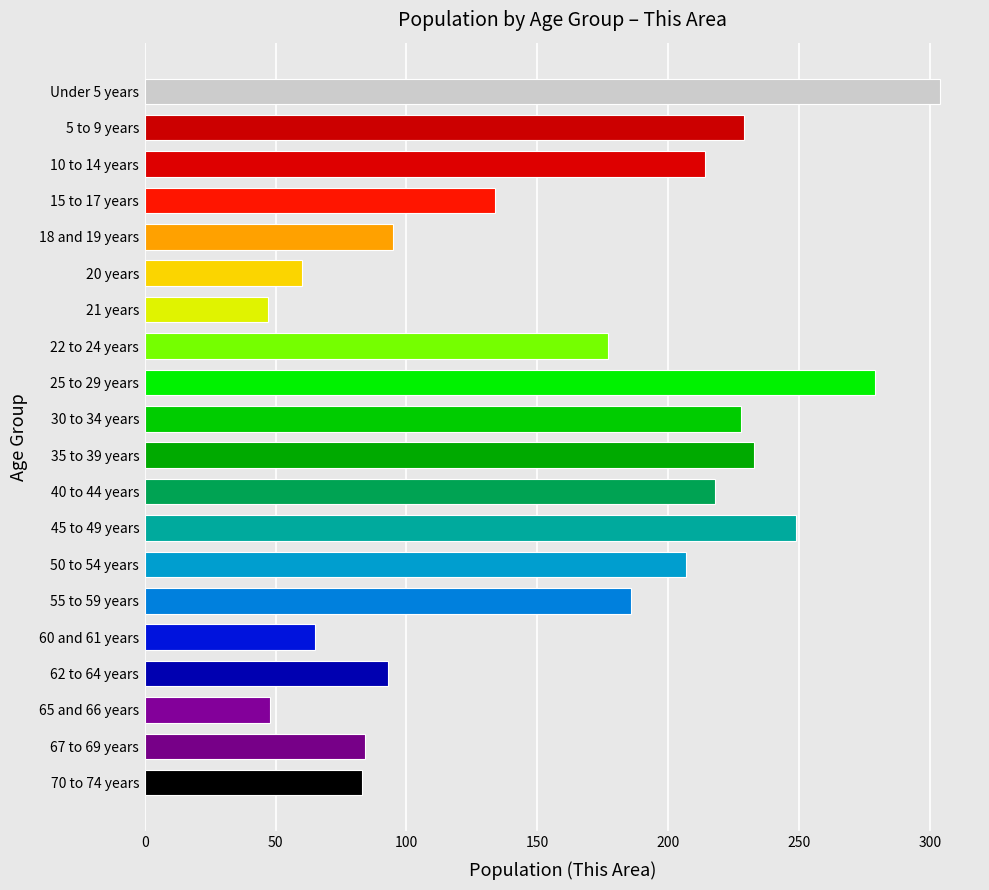

What is the greatest value displayed?

304